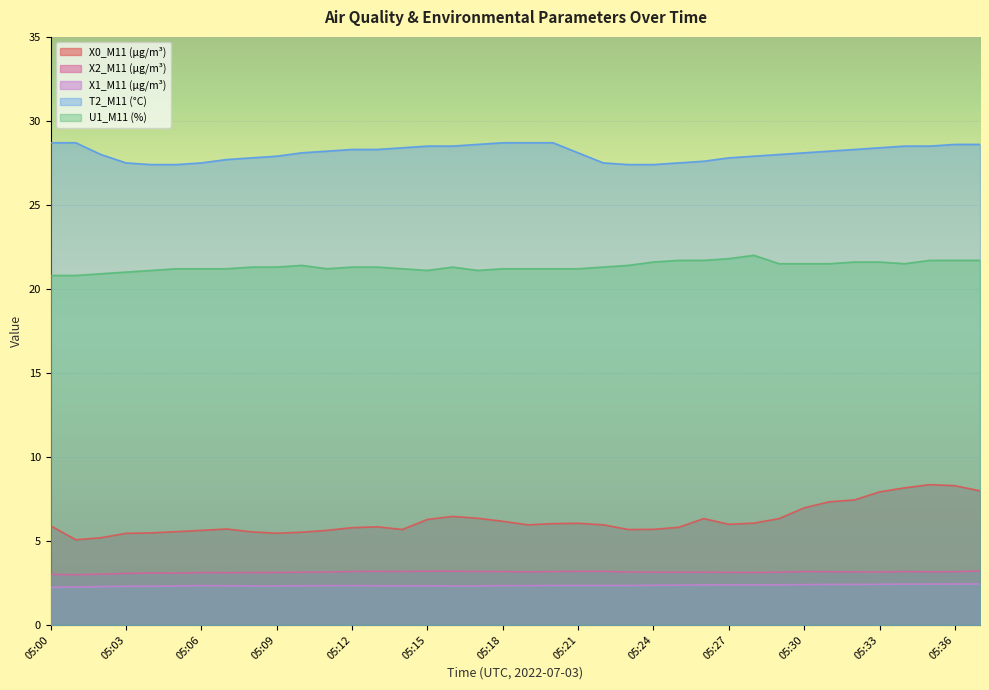

True or false: T2_M11 (°C) and U1_M11 (%) cross at least once.

False